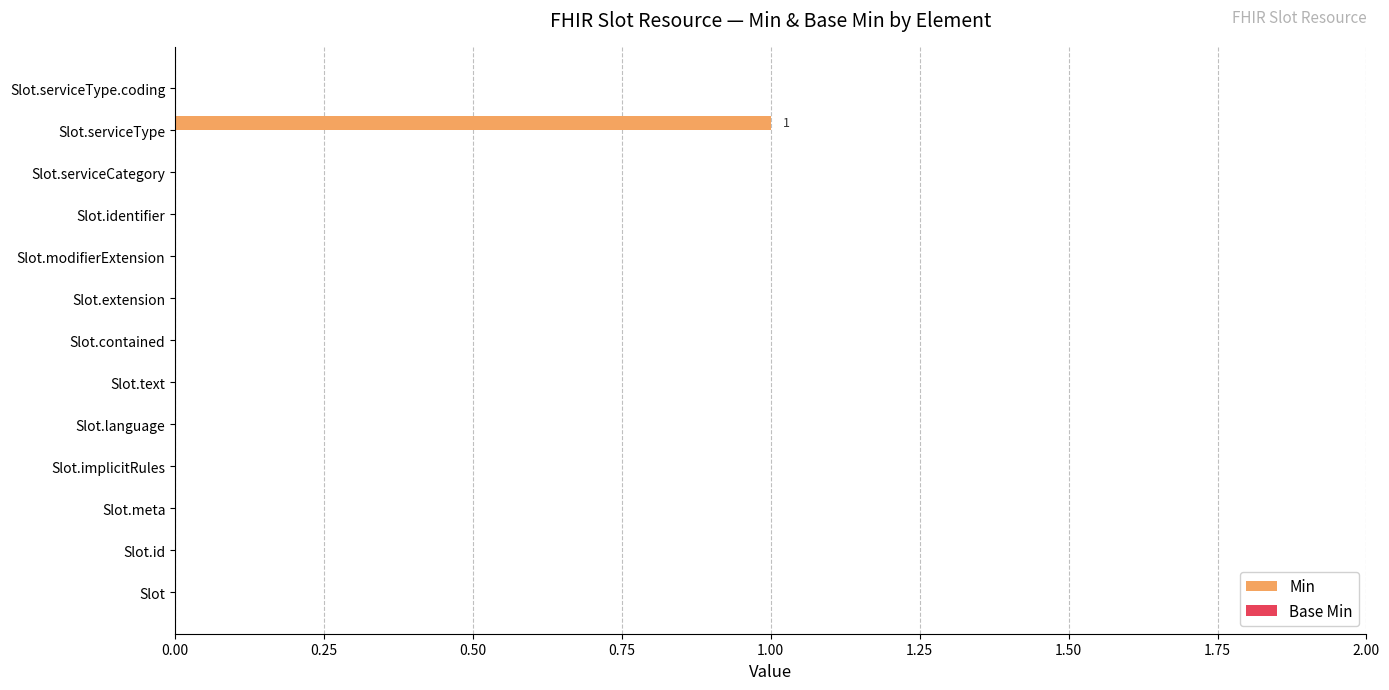

Are the bars horizontal?

Yes